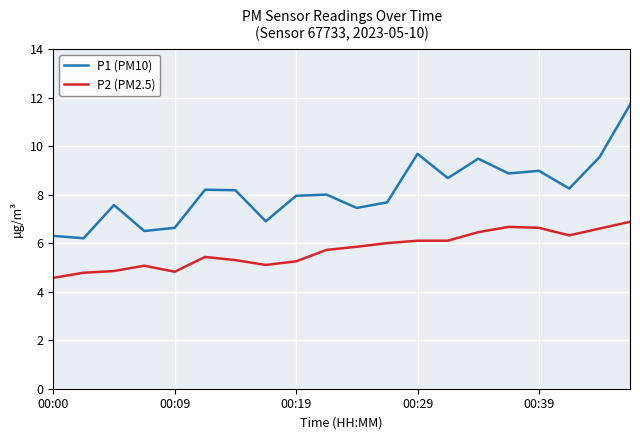

True or false: P2 (PM2.5) and P1 (PM10) intersect in this chart.

False